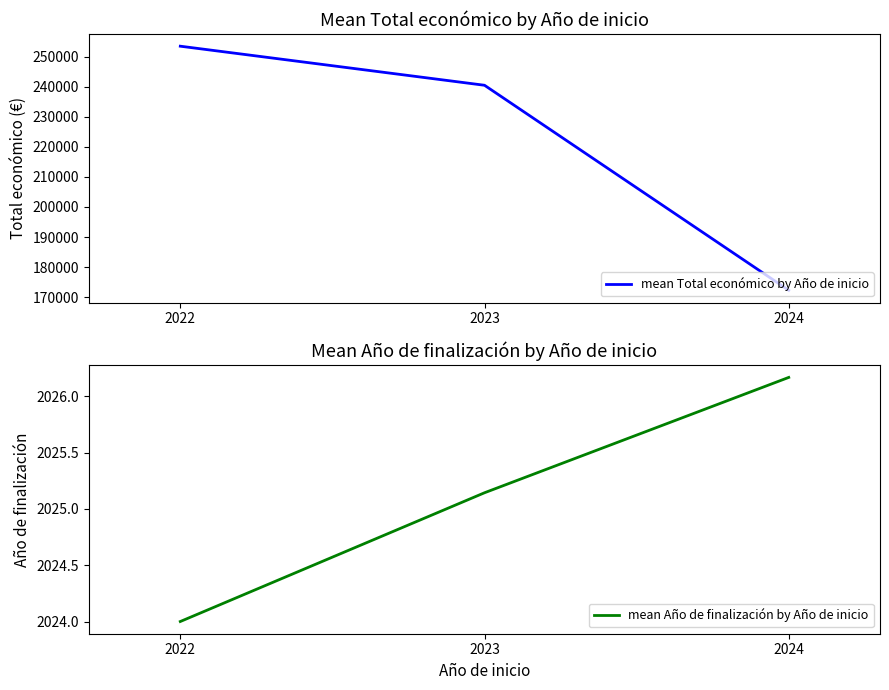

What is the difference between the highest and lowest values at 2022?

251471.0